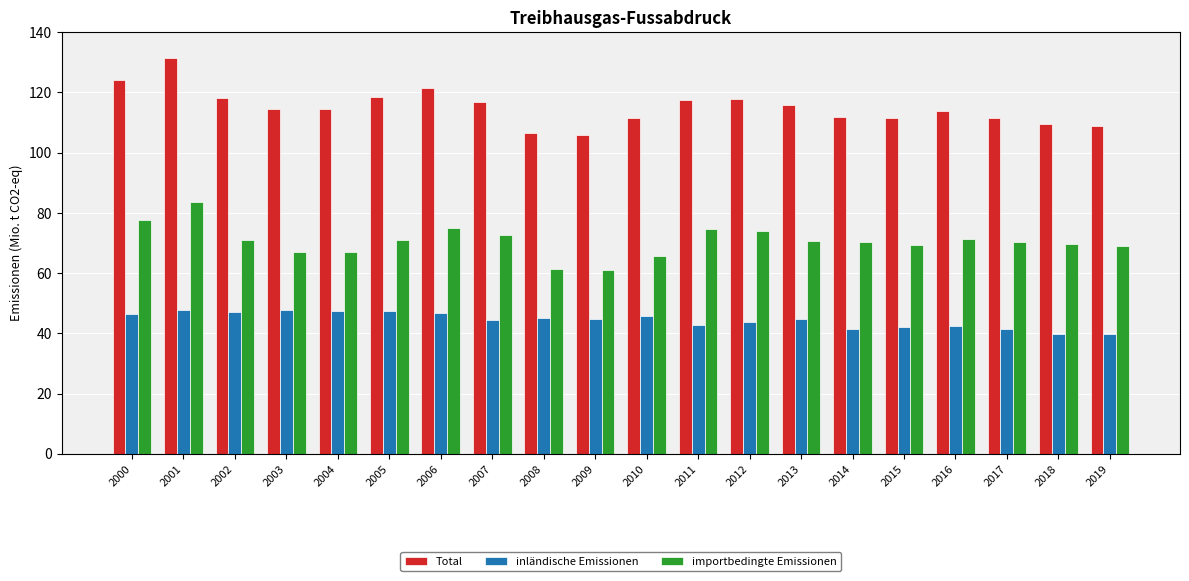

Which series changed the most between 2001 and 2013?

Total